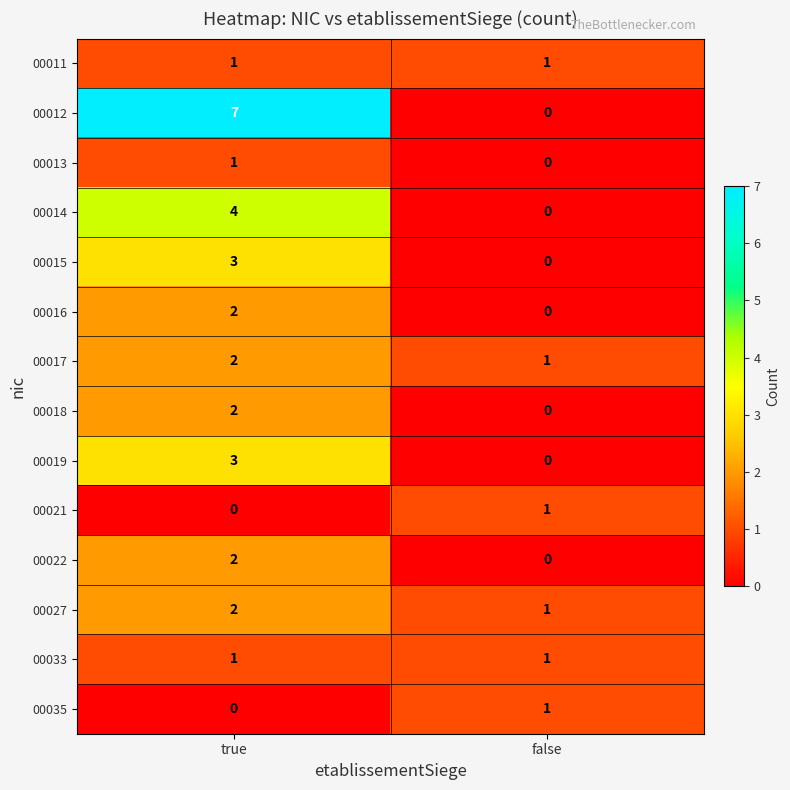

Which category has the highest value across all series?

true